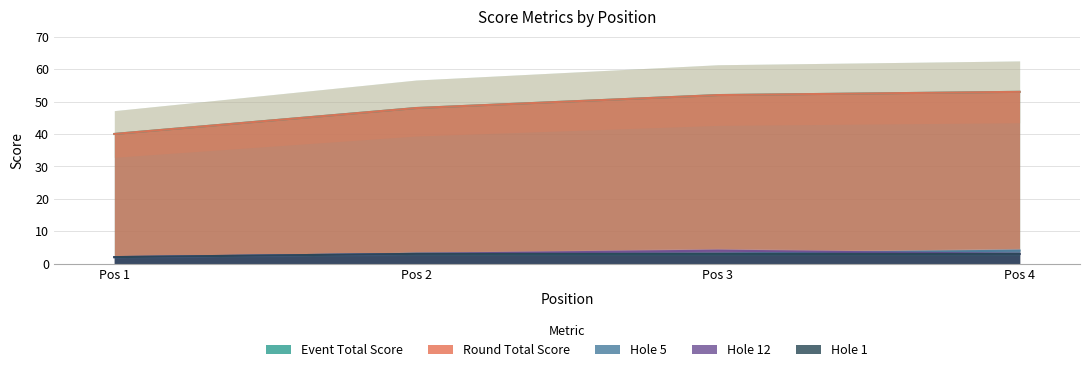

What is the difference between the round_total_score values at Pos 4 and Pos 3?

1